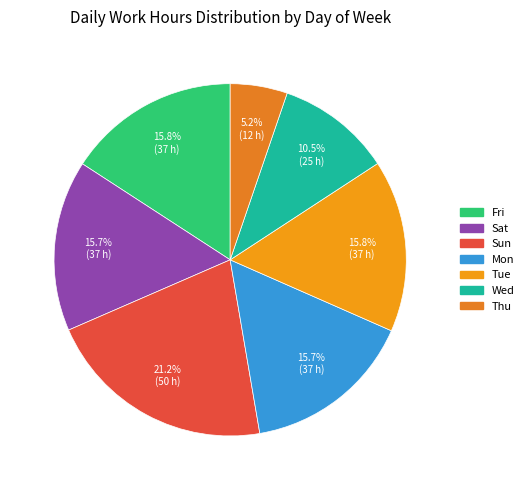

Count the number of slices in the pie.

7